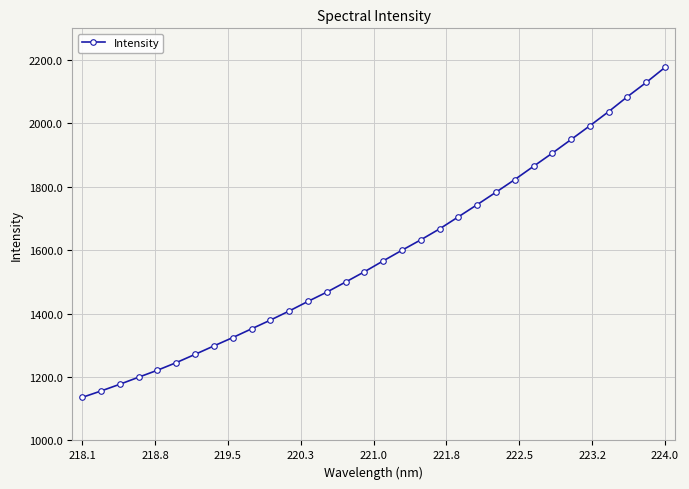

True or false: the data has more than 2 interior local peaks.

False